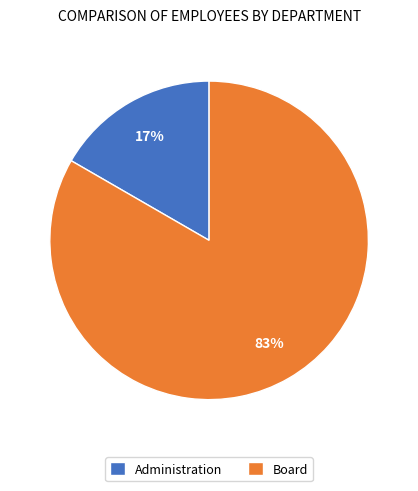

To the nearest percent, what portion does Board represent?

83%